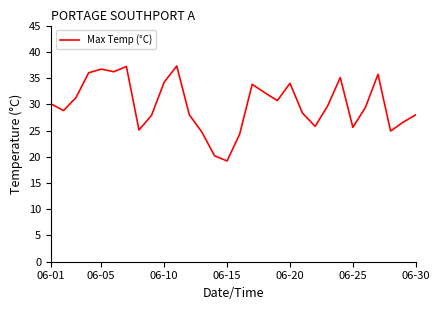

What is the maximum value shown in the chart?

37.3